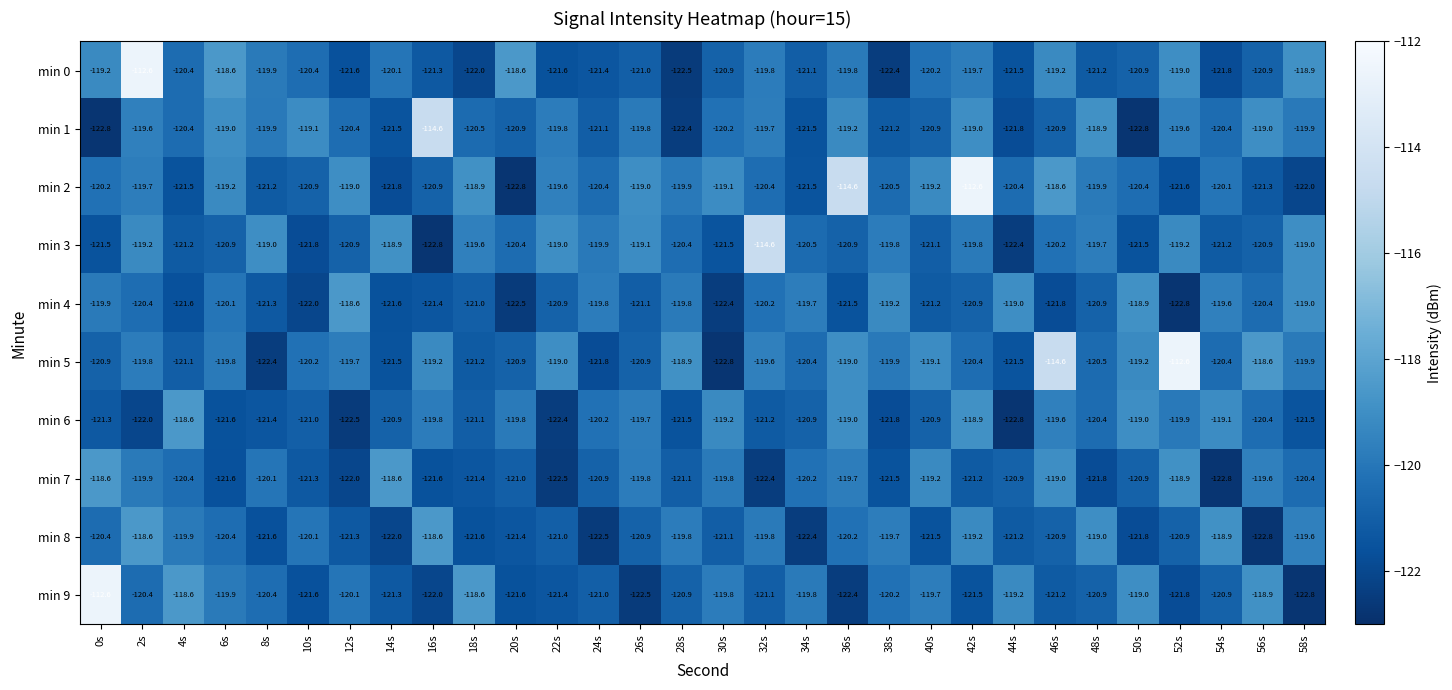

What is the lowest value of the min 4 series?

-122.8